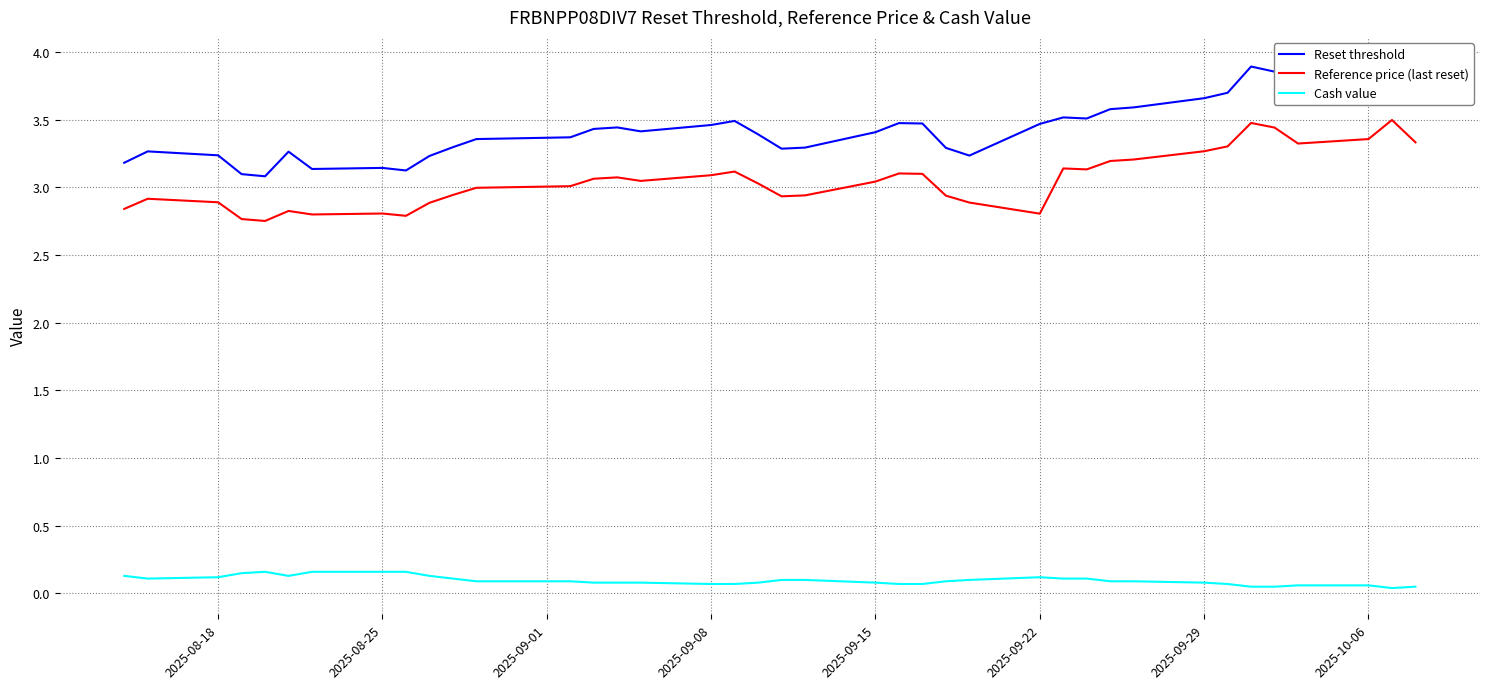

What is the average value of the Cash value series?

0.1